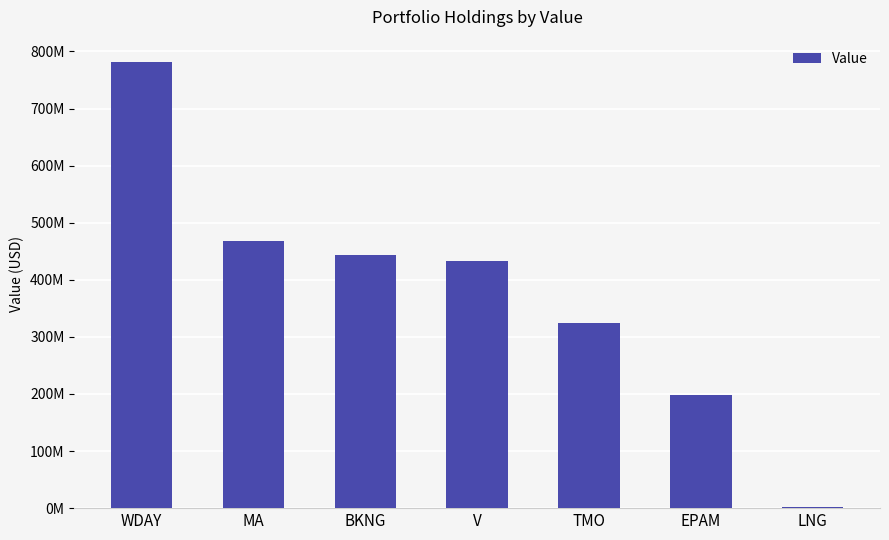

Read the value at WDAY.

781498367